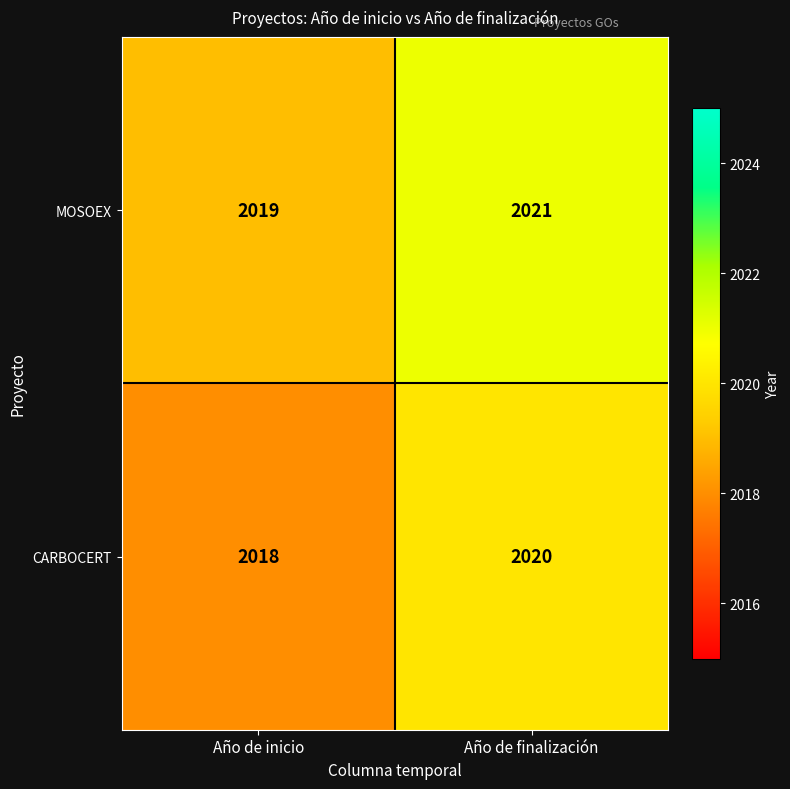

Rank the series by their average value, from highest to lowest.

MOSOEX, CARBOCERT